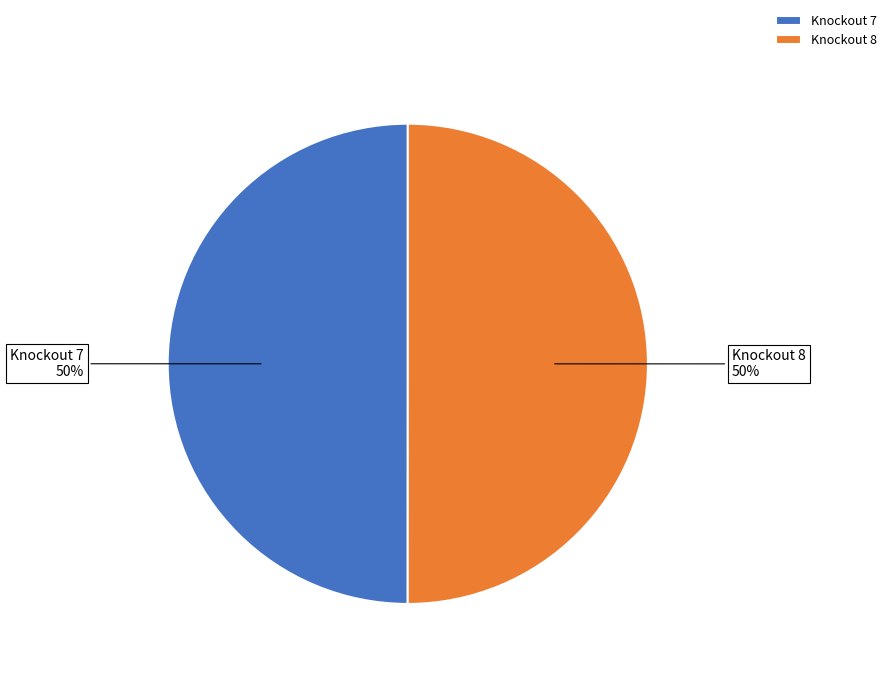

Count the number of slices in the pie.

2